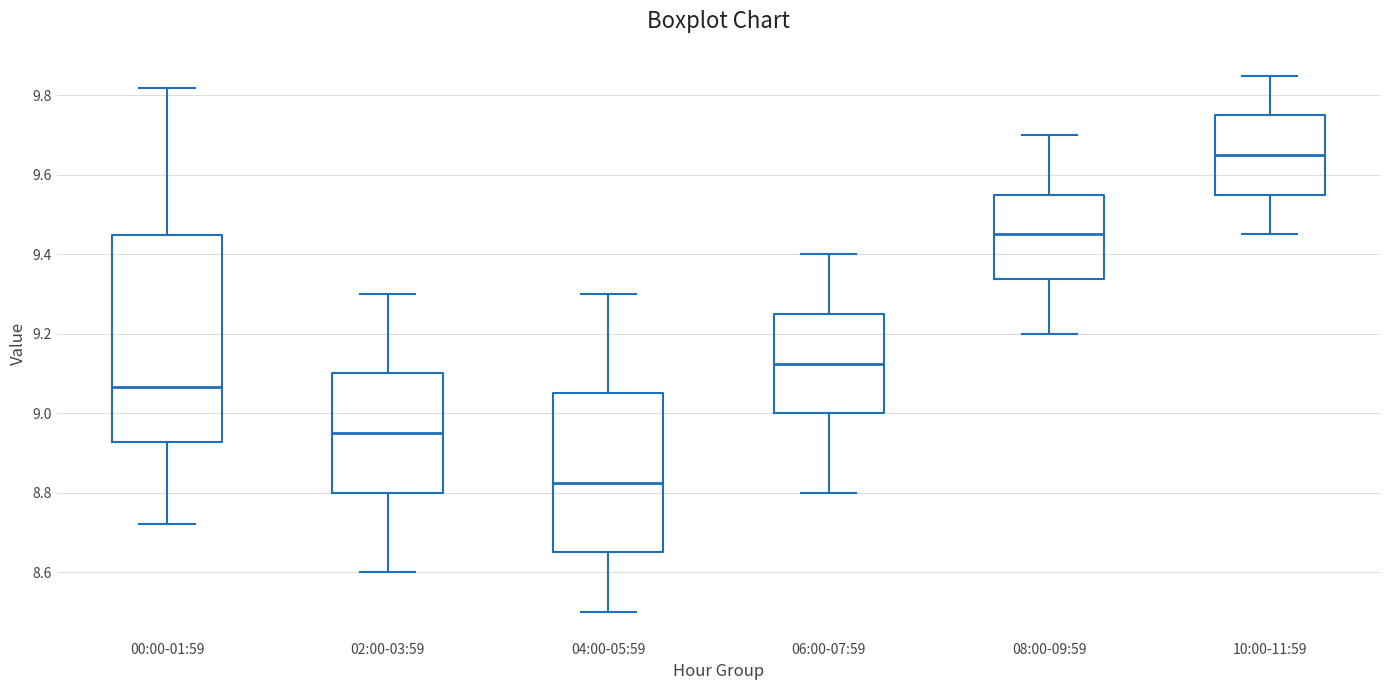

Reading left to right, transcribe this box plot: for each box, give where its median line is, the range the box spans, and where its two whiskers end, as read against the y-axis. The values are not printed on the chart, so give them approximately, as read against the axis.

00:00-01:59: median 9.06, box 8.92 to 9.44, whiskers 8.72 to 9.82
02:00-03:59: median 8.96, box 8.80 to 9.10, whiskers 8.60 to 9.30
04:00-05:59: median 8.82, box 8.66 to 9.06, whiskers 8.50 to 9.30
06:00-07:59: median 9.12, box 9.00 to 9.26, whiskers 8.80 to 9.40
08:00-09:59: median 9.46, box 9.34 to 9.56, whiskers 9.20 to 9.70
10:00-11:59: median 9.66, box 9.56 to 9.76, whiskers 9.46 to 9.86